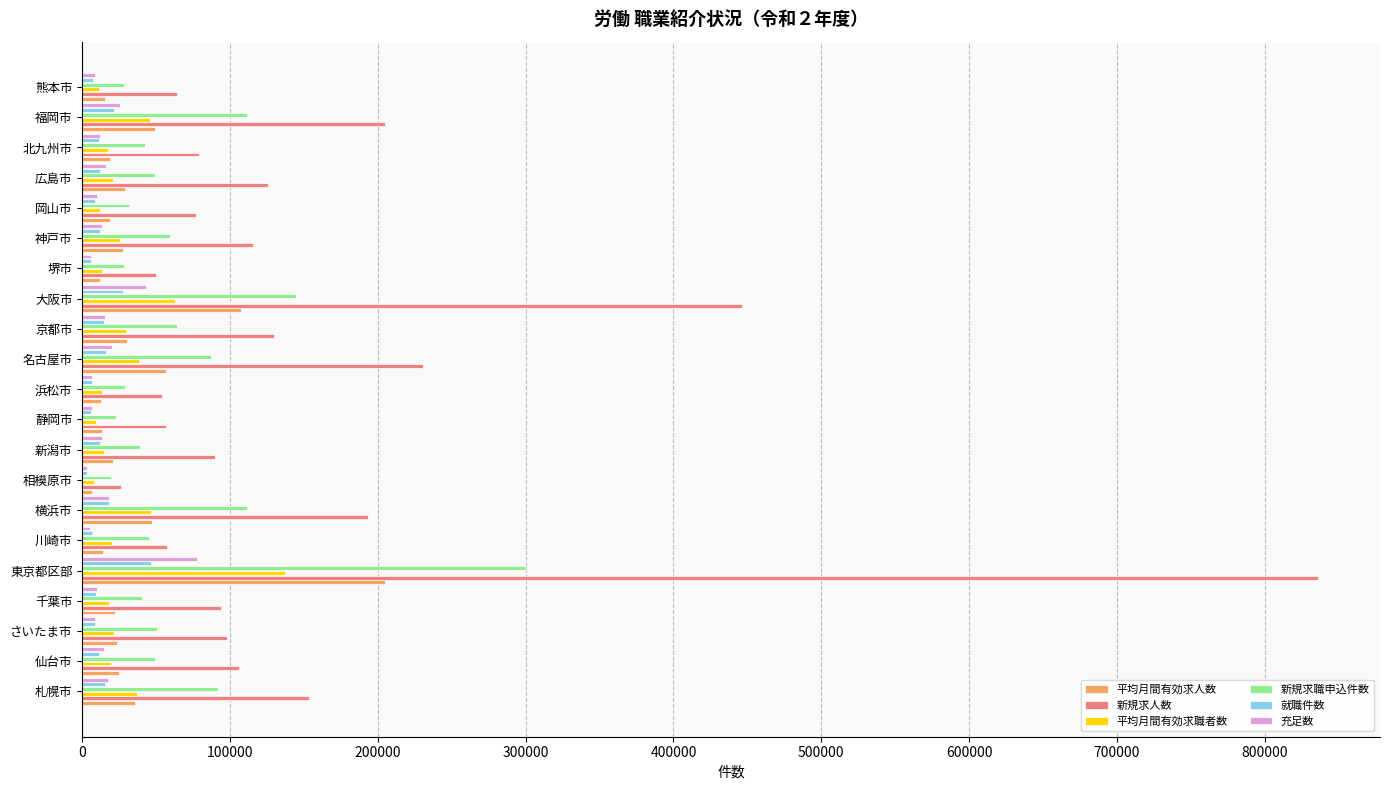

What is the difference between the highest and lowest values at 大阪市?

418449.0